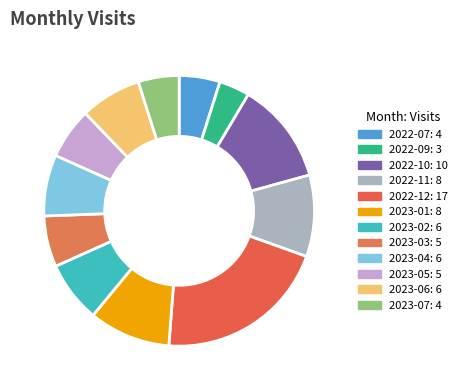

How many segments does this pie chart have?

12